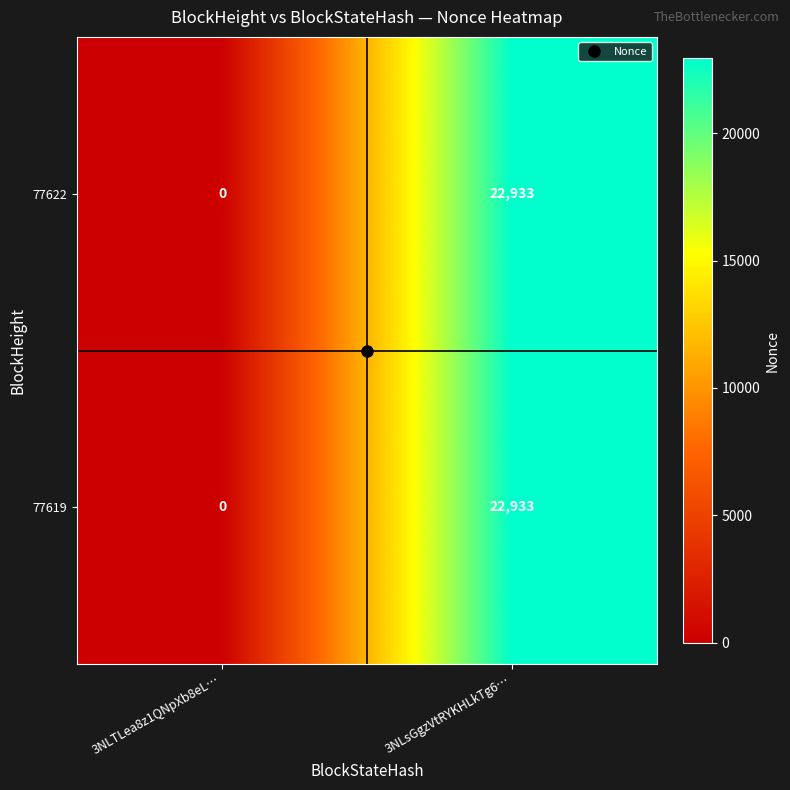

Rank the categories by 77622 value from lowest to highest.

3NLTLea8z1QNpXb8eL…, 3NLsGgzVtRYKHLkTg6…